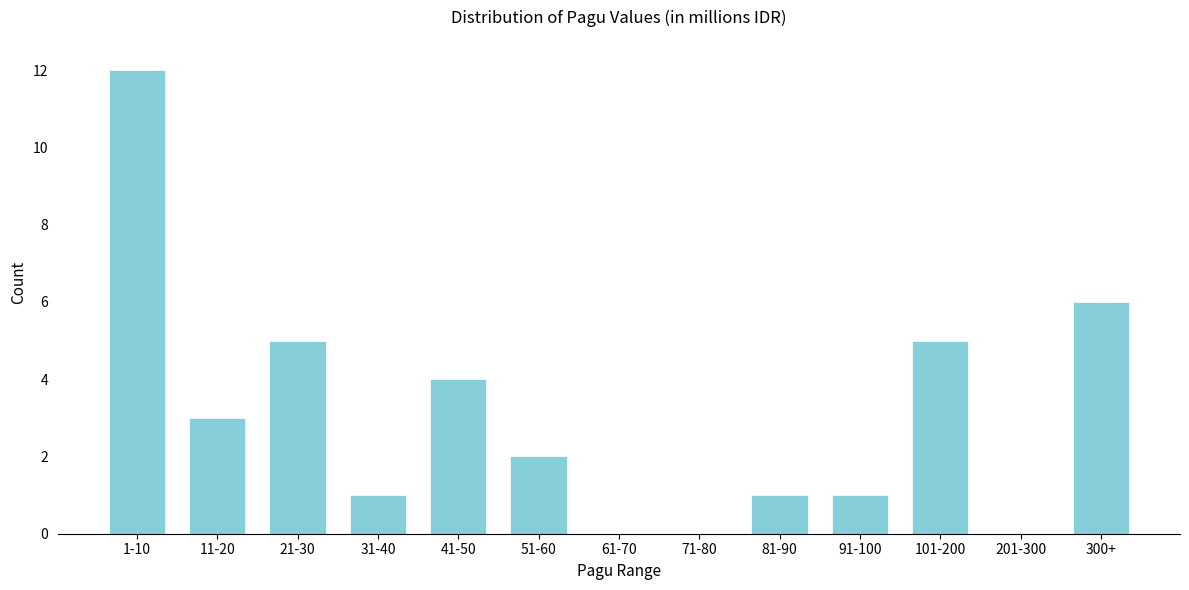

Reading right to left, what are all the values shown in this chart?

300+=6	201-300=0	101-200=5	91-100=1	81-90=1	71-80=0	61-70=0	51-60=2	41-50=4	31-40=1	21-30=5	11-20=3	1-10=12